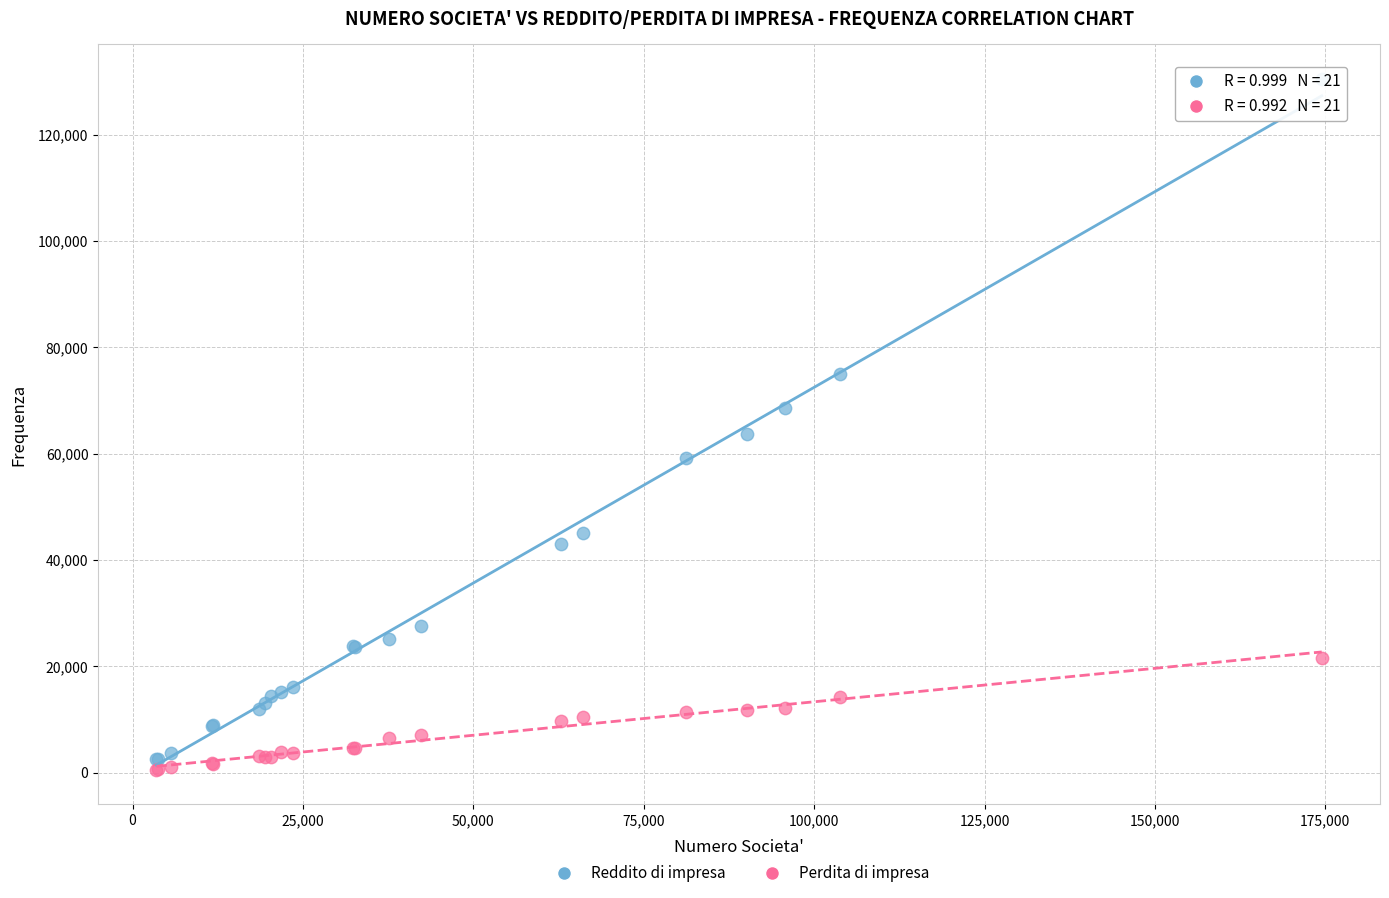

What is the X range (max minus min) for the scatter plot?

170952